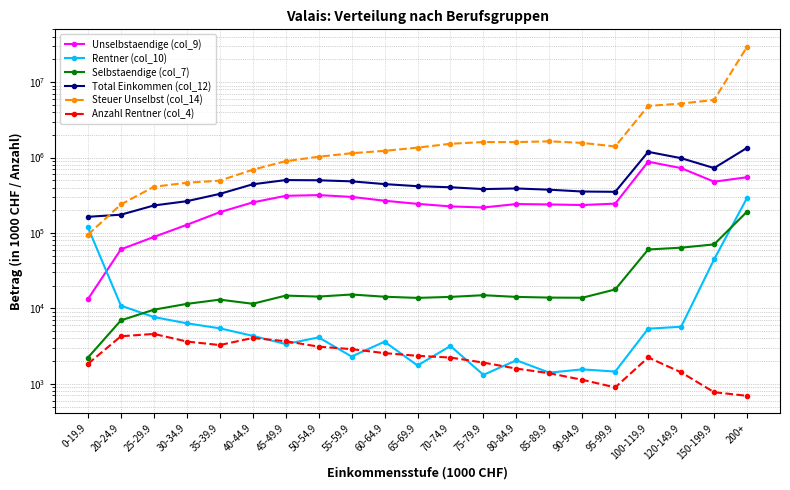

Does the chart display data point markers on the line(s)?

Yes